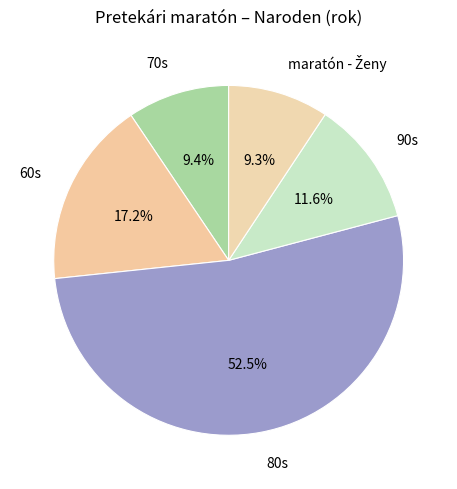

What portion of the pie excludes 60s?

82.8%